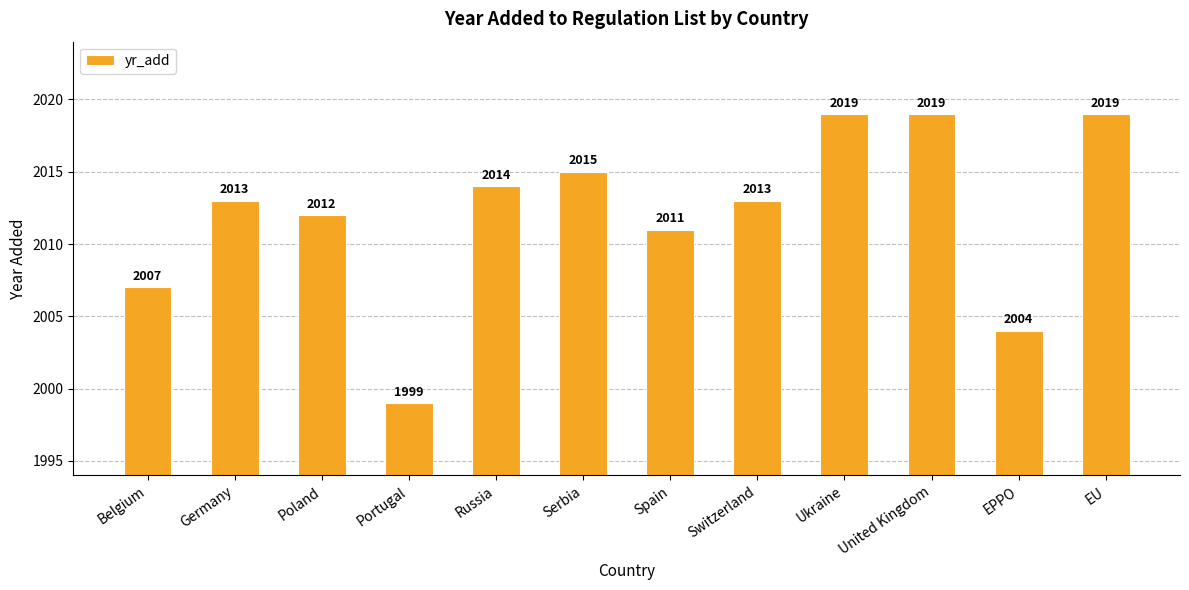

Are the bars grouped side by side (vs. stacked)?

No